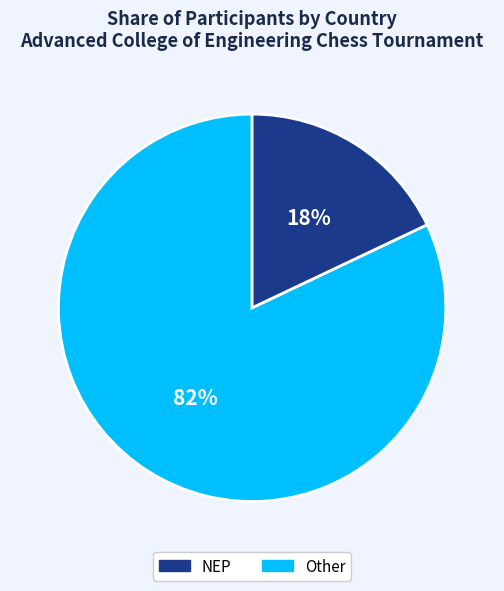

Is there any slice that represents more than half of the pie?

Yes